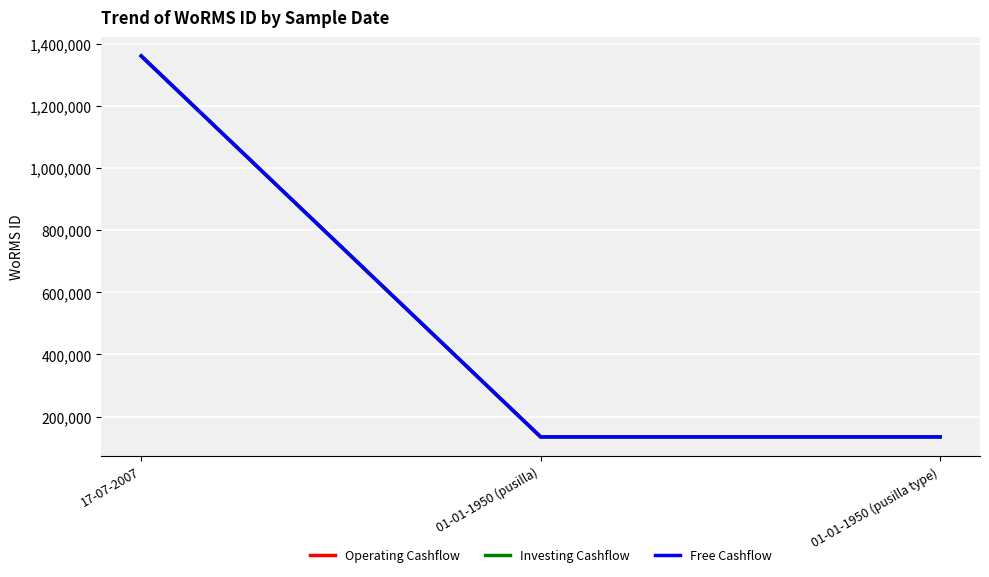

Reading right to left, transcribe all the data shown in this chart.

Operating Cashflow: 01-01-1950 (pusilla type)=134564	01-01-1950 (pusilla)=134564	17-07-2007=1361174
Investing Cashflow: 01-01-1950 (pusilla type)=134564	01-01-1950 (pusilla)=134564	17-07-2007=1361174
Free Cashflow: 01-01-1950 (pusilla type)=134564	01-01-1950 (pusilla)=134564	17-07-2007=1361174